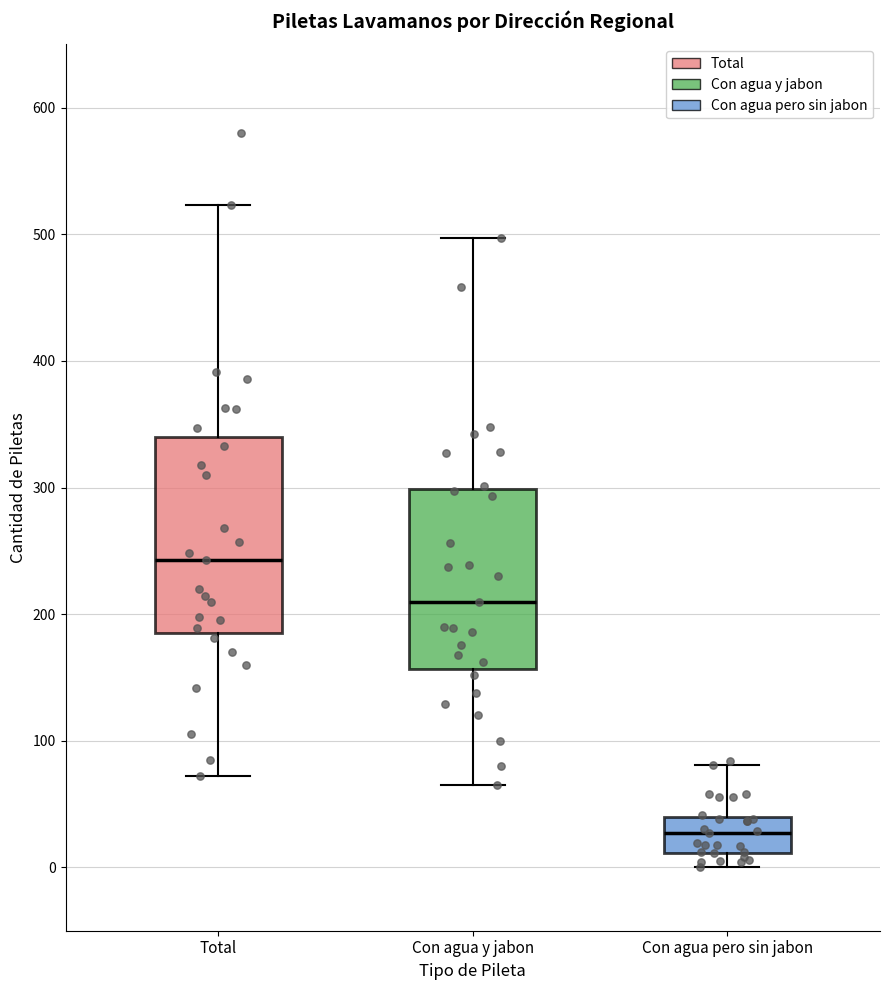

Which box is the tallest, from its lower edge to its upper edge?

Total